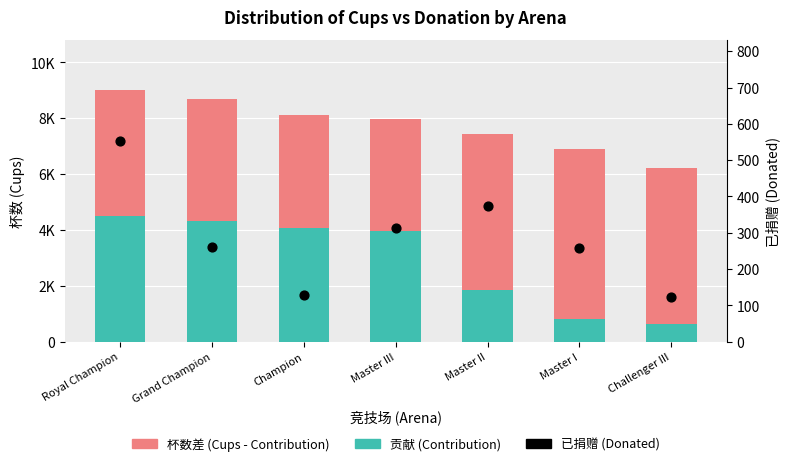

What is the total value across all series at Master I?

7137